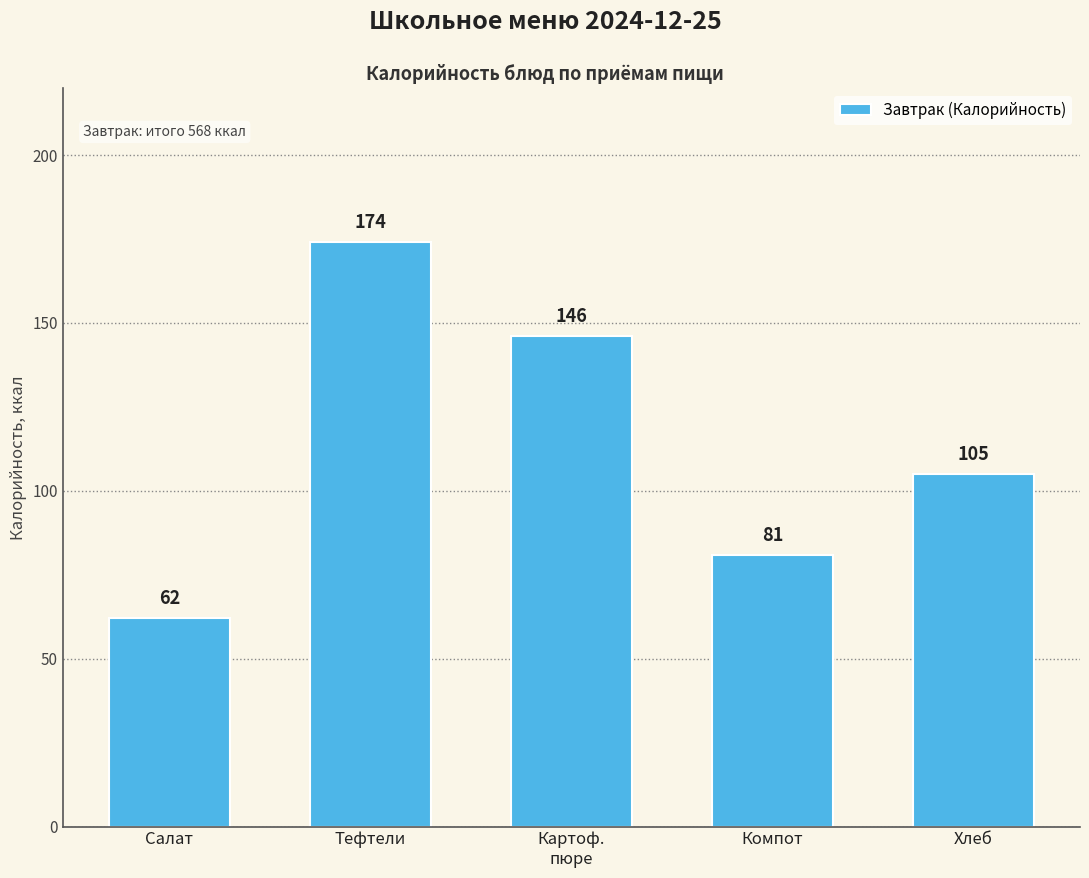

What is the label of the 2nd bar from the left?

Тефтели